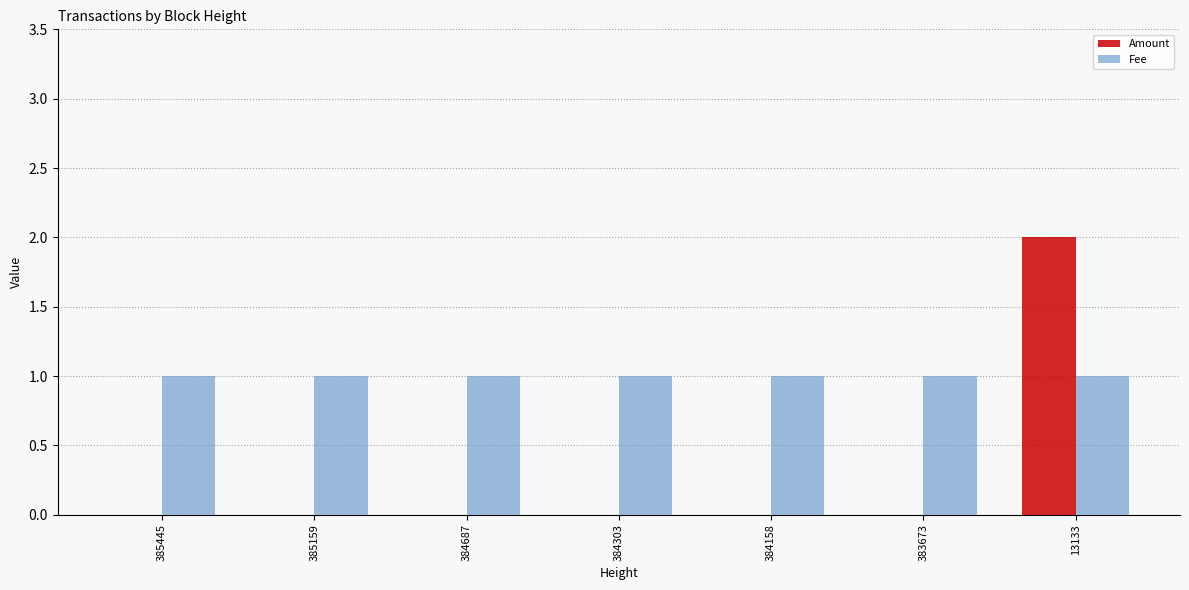

Reading left to right, extract all data points from this chart.

Amount: 0	0	0	0	0	0	2
Fee: 1	1	1	1	1	1	1